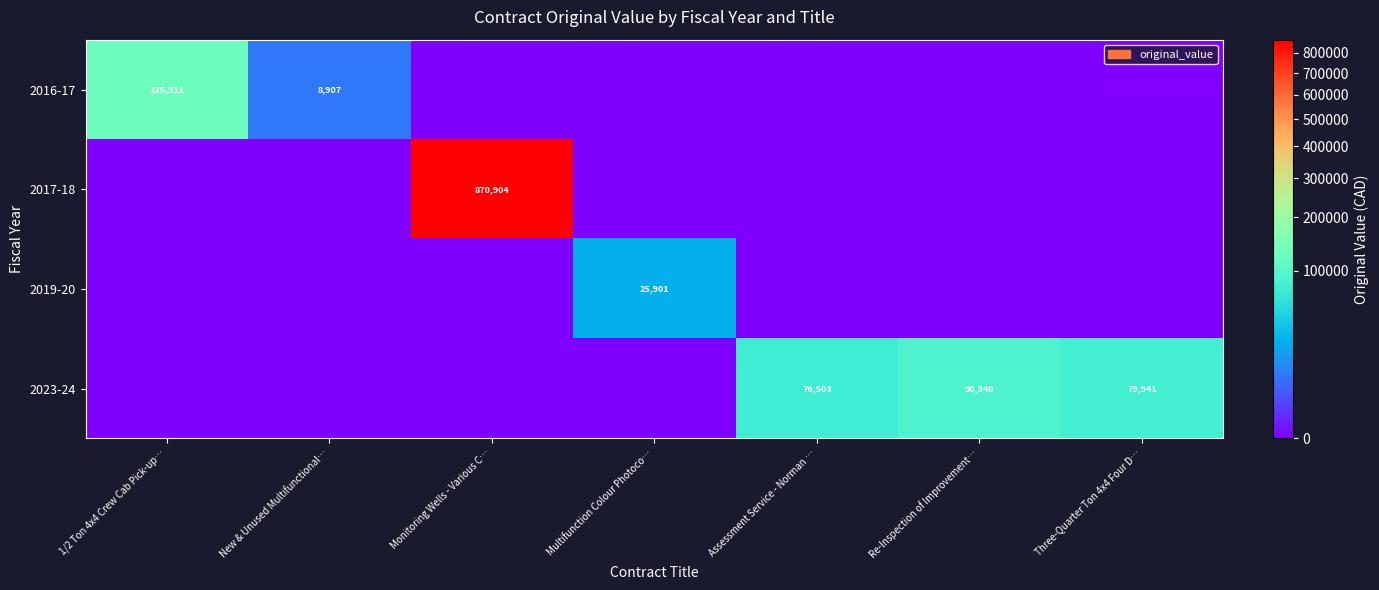

List the series in order of their peak value, lowest first.

2019-20, 2023-24, 2016-17, 2017-18